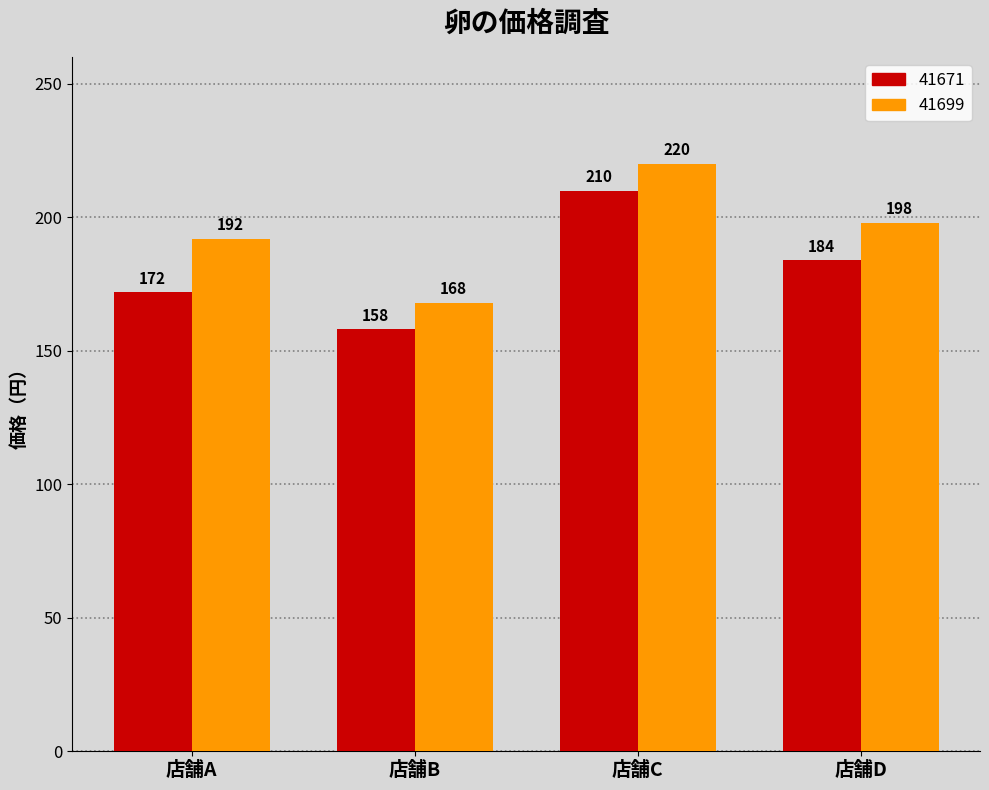

Is the value of 41671 at 店舗D greater than the value of 41699 at 店舗C?

No